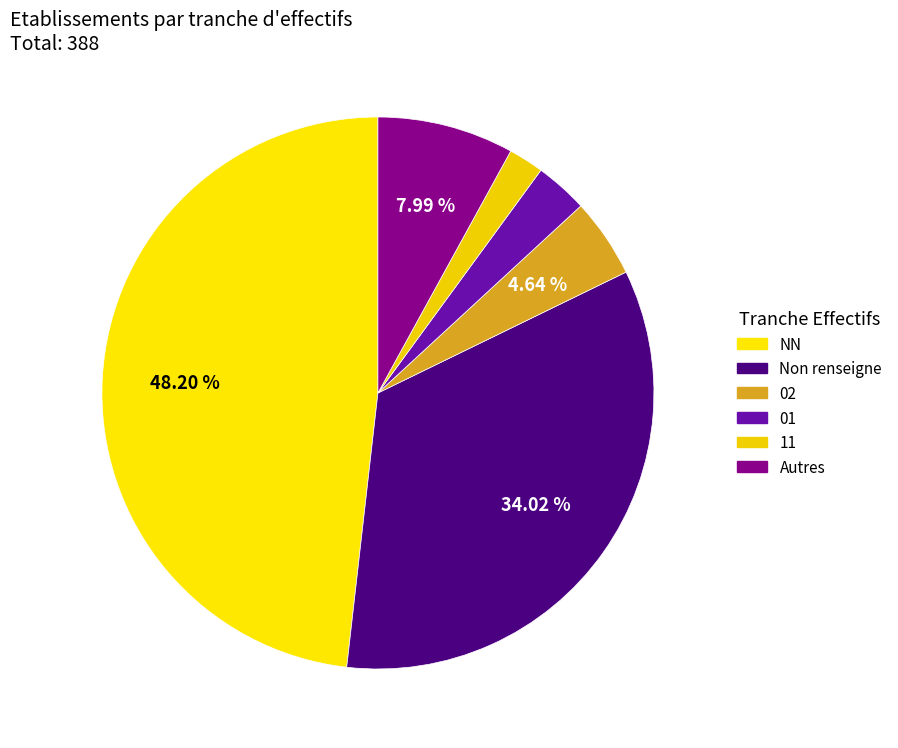

How many slices are in this pie chart?

6